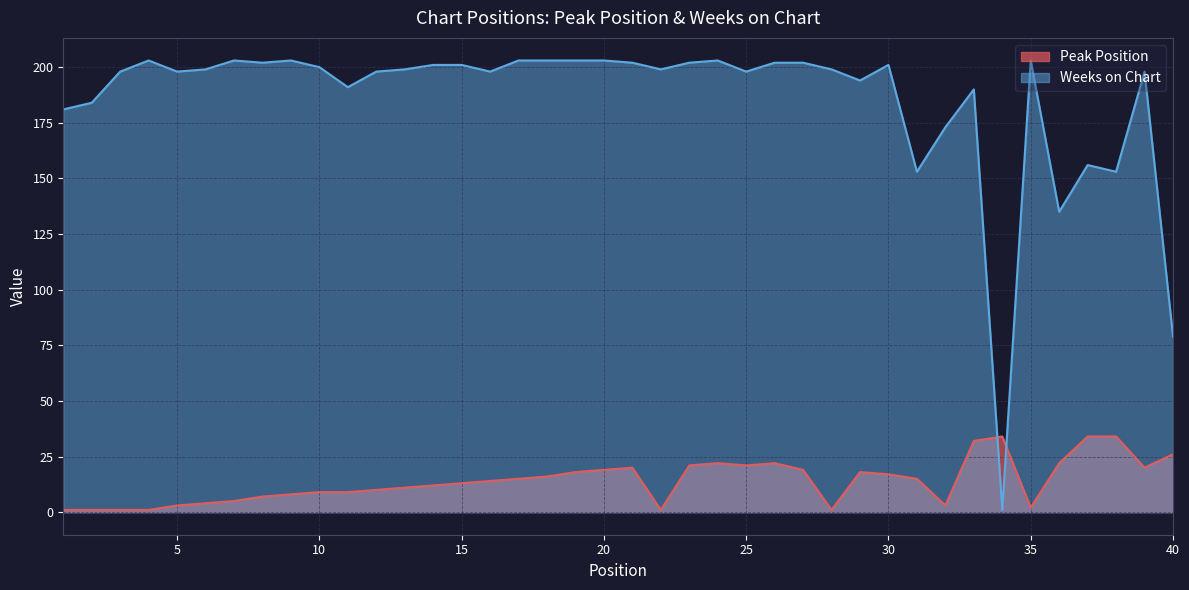

How many data points in Weeks on Chart are less than 199?

18